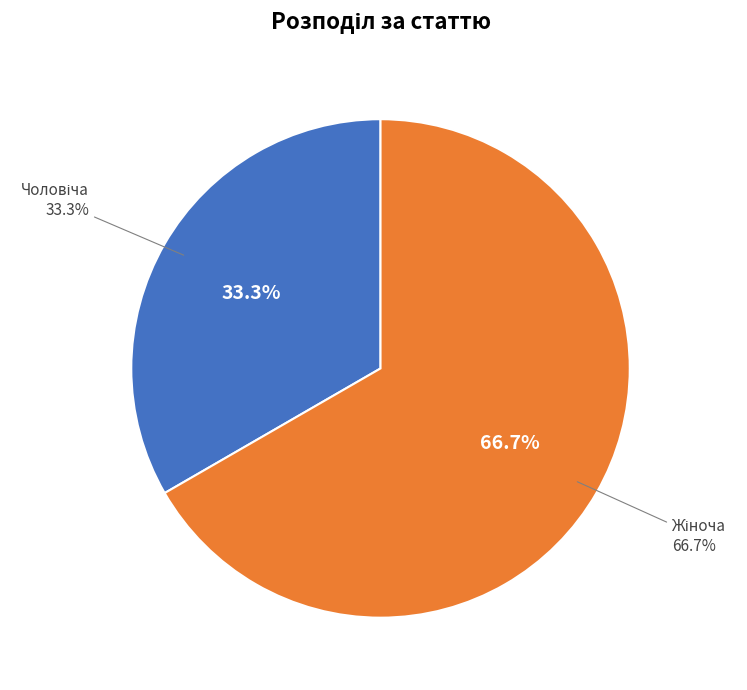

What is the ratio of the value at Жіноча to the value at Чоловіча?

2.0